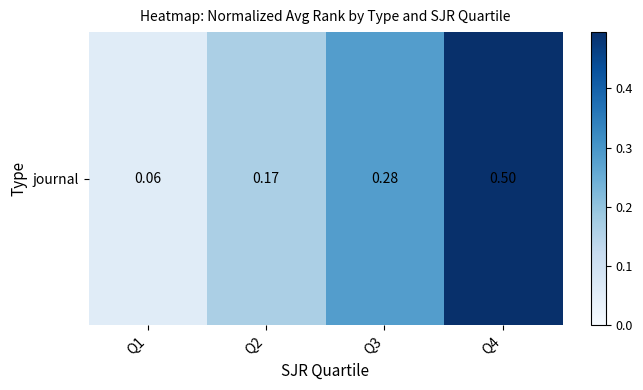

How many categories are shown in the chart?

4